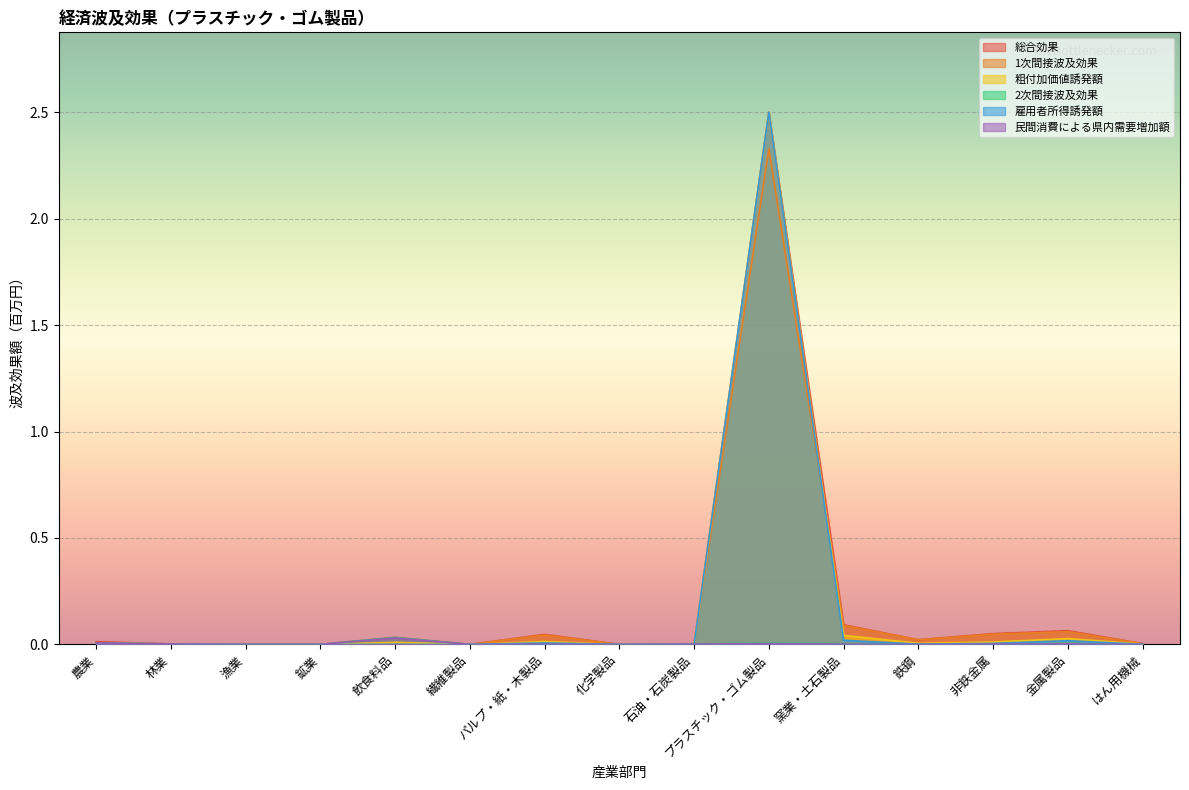

Which series has the largest range (max minus min)?

総合効果